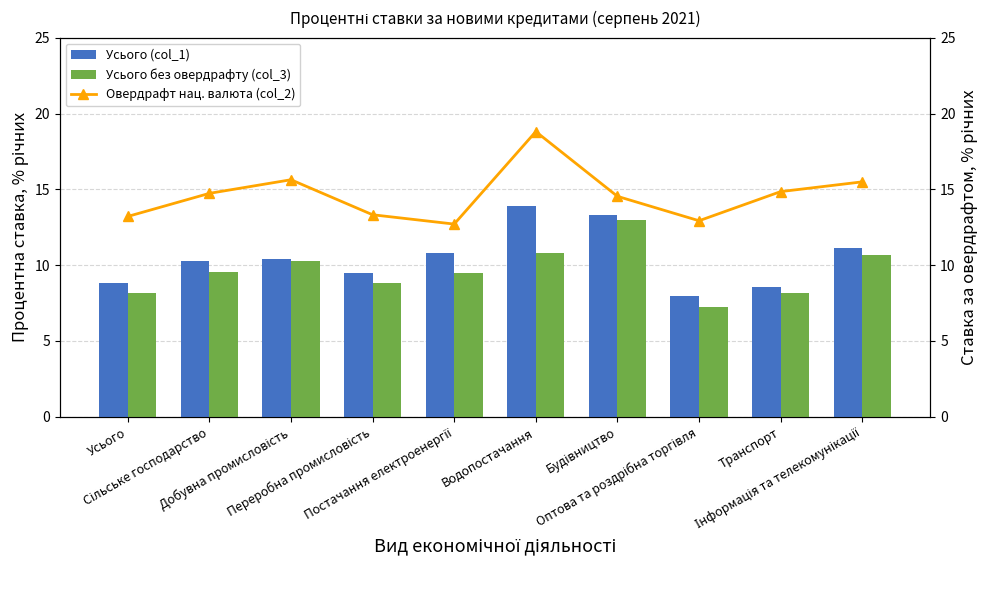

What is the greatest value displayed?

18.8